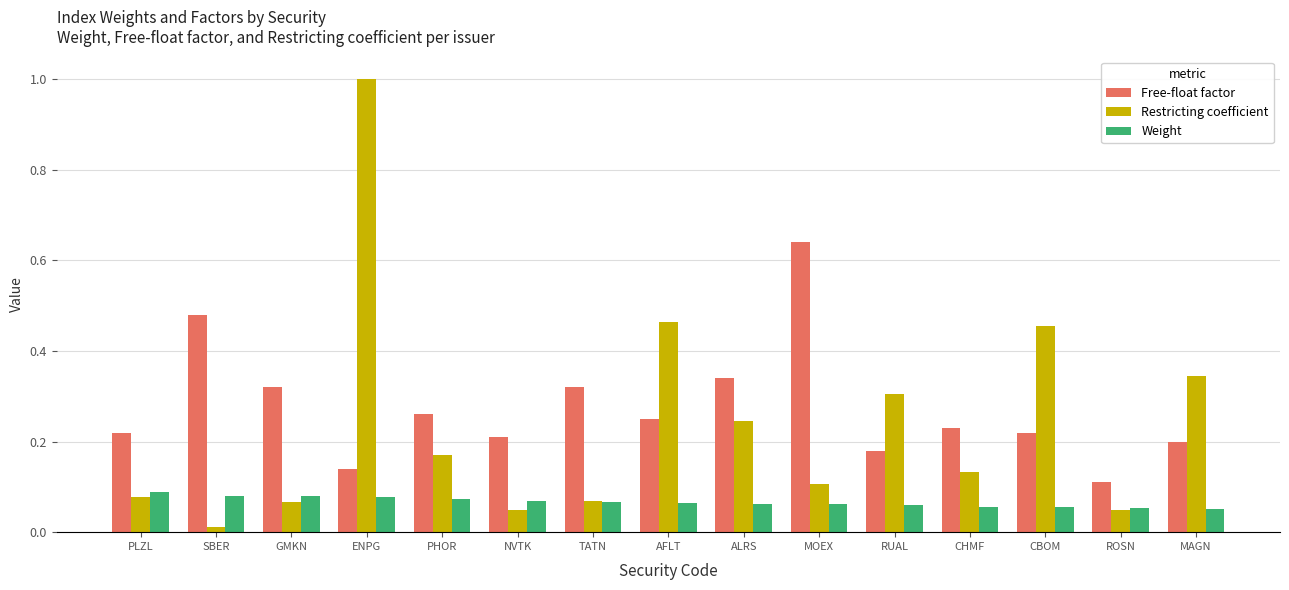

What is the label of the 2nd bar from the right?

ROSN